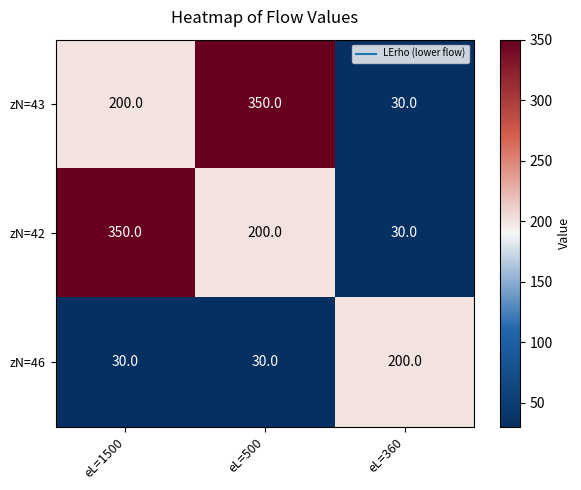

Which category has the highest value in the zN=42 series?

eL=1500